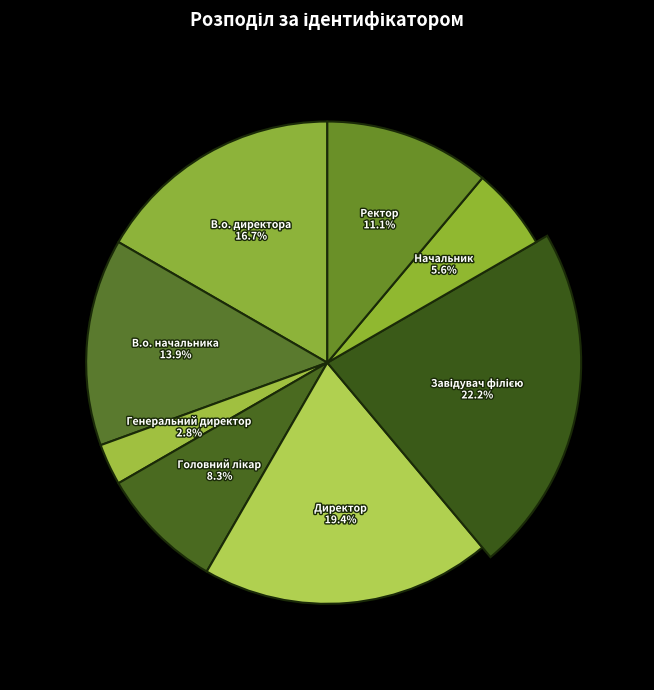

What is the ratio of the value at Ректор to the value at В.о. начальника?

0.8